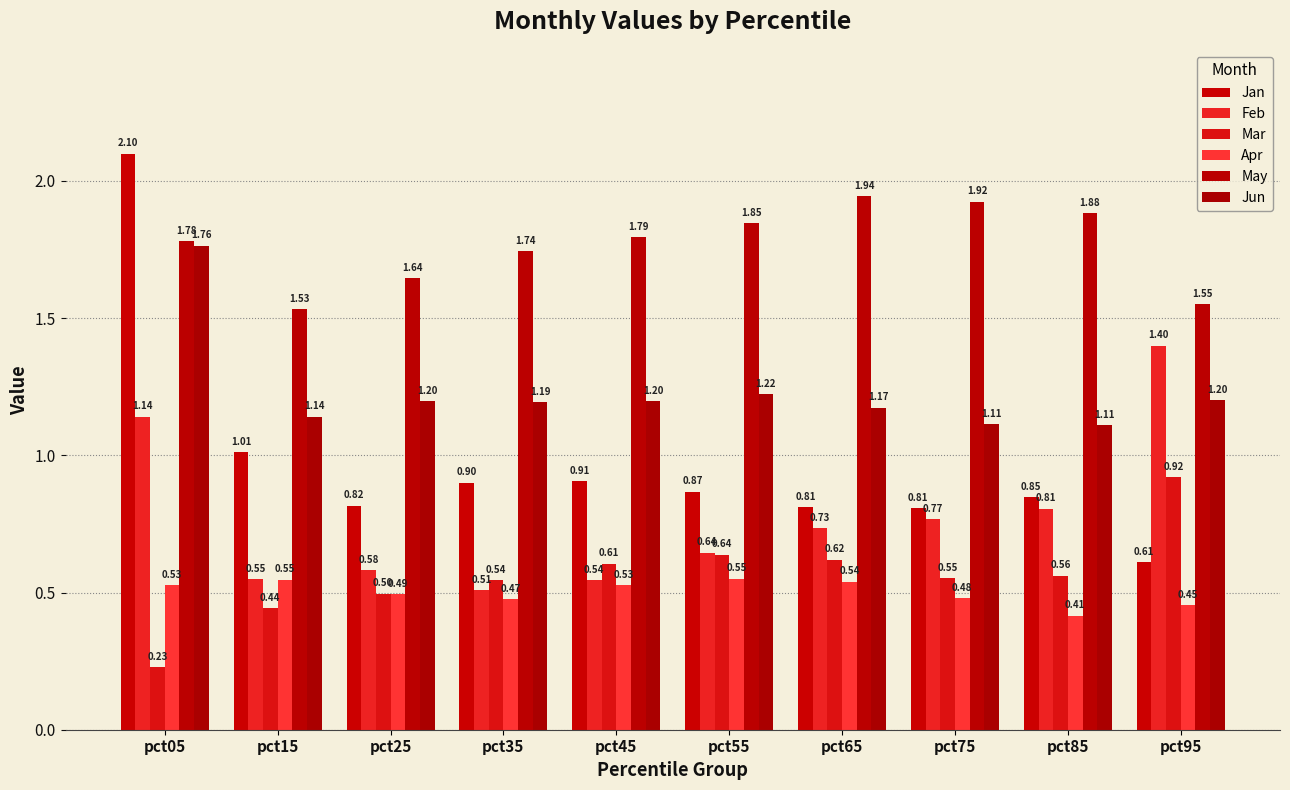

What is the difference between the second highest and second lowest values in the Jan series?

0.2